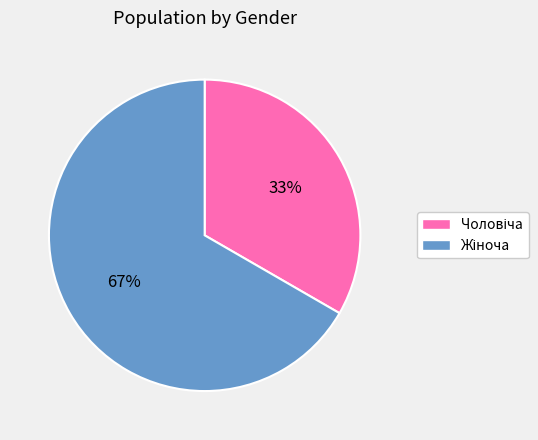

Does any single category account for the majority?

Yes